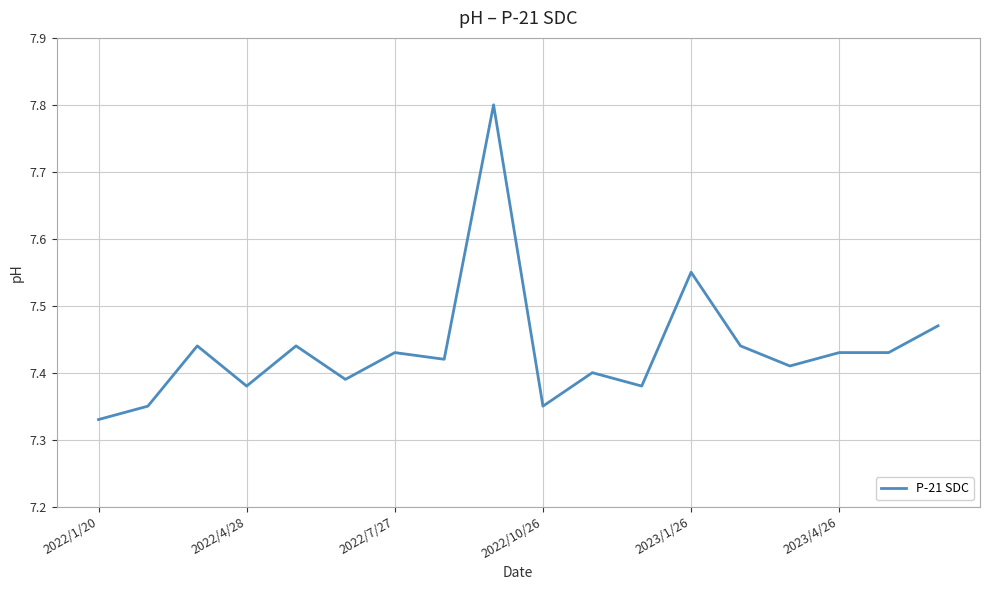

How many lines are shown in the chart?

1